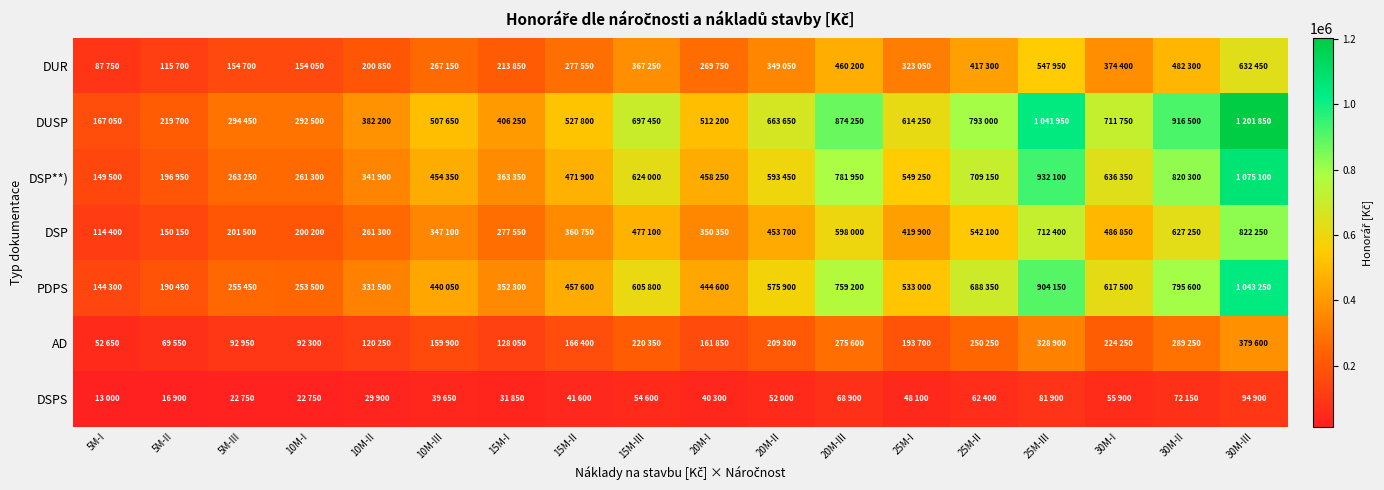

Count the number of data series in this chart.

7